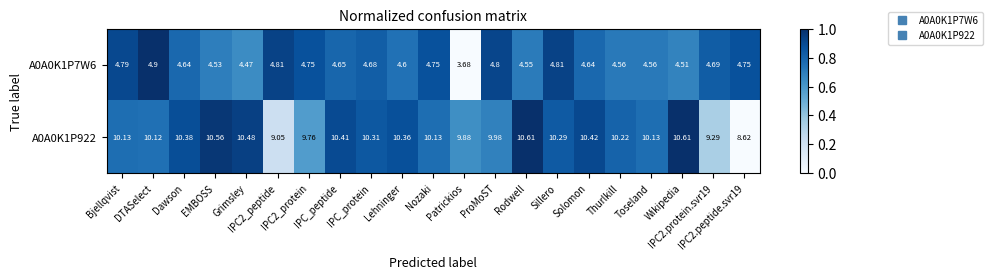

Which label corresponds to the smallest value in the chart?

Patrickios